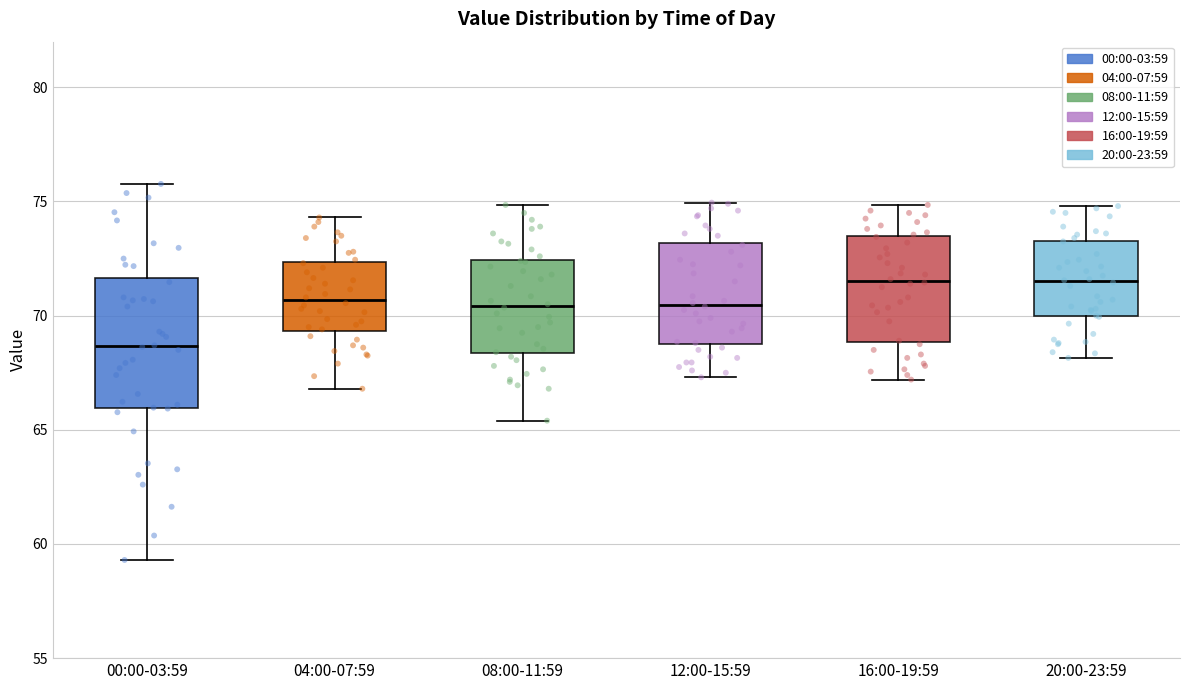

Reading left to right, transcribe this box plot: for each box, give where its median line is, the range the box spans, and where its two whiskers end, as read against the y-axis. The values are not printed on the chart, so give them approximately, as read against the axis.

00:00-03:59: median 68.5, box 66.0 to 71.5, whiskers 59.5 to 76.0
04:00-07:59: median 70.5, box 69.5 to 72.5, whiskers 67.0 to 74.5
08:00-11:59: median 70.5, box 68.5 to 72.5, whiskers 65.5 to 75.0
12:00-15:59: median 70.5, box 69.0 to 73.0, whiskers 67.5 to 75.0
16:00-19:59: median 71.5, box 69.0 to 73.5, whiskers 67.0 to 75.0
20:00-23:59: median 71.5, box 70.0 to 73.5, whiskers 68.0 to 75.0